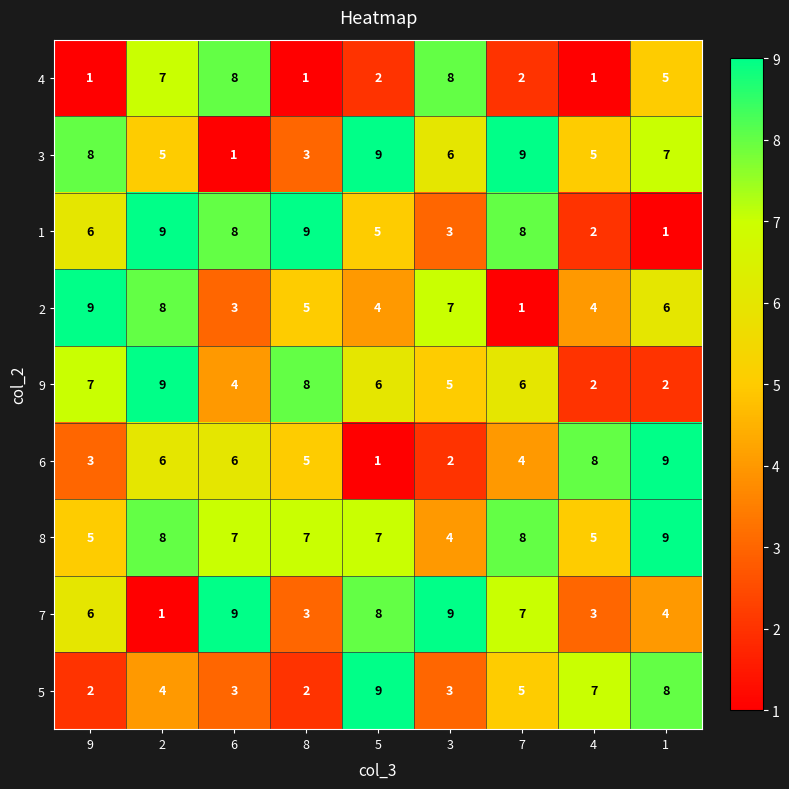

What is the difference between the maximum and second lowest values in the 8 series?

4